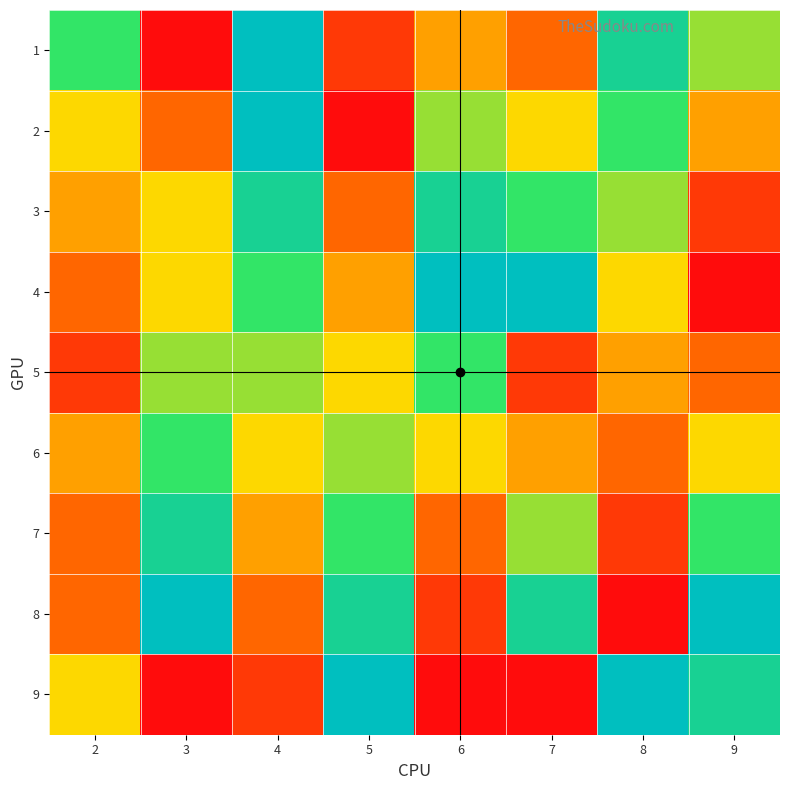

What is the greatest value displayed?

9